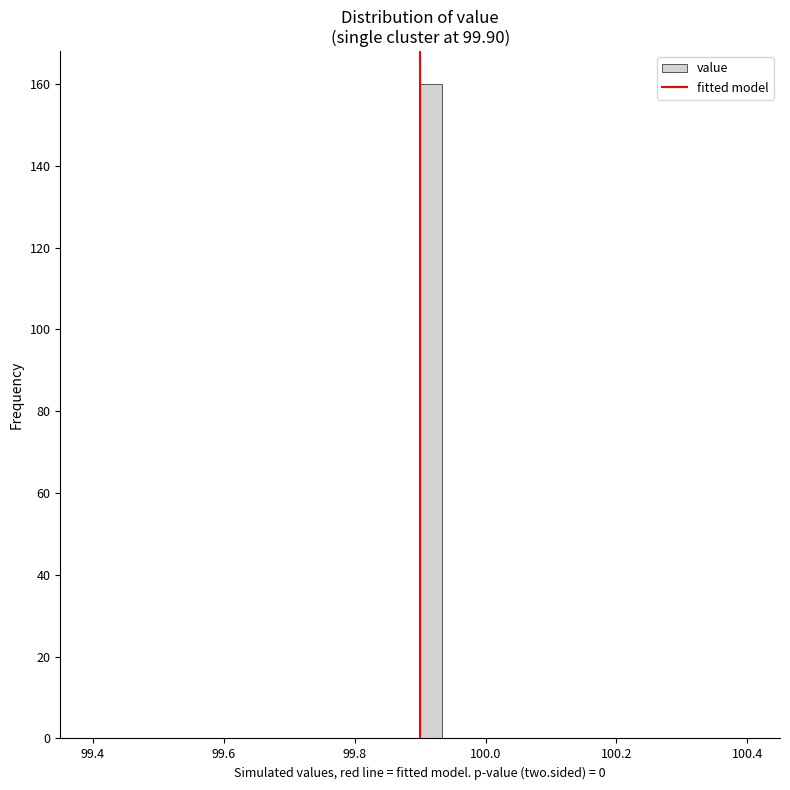

Read against the x-axis, roughly where is the centre of the tallest bar?

99.92